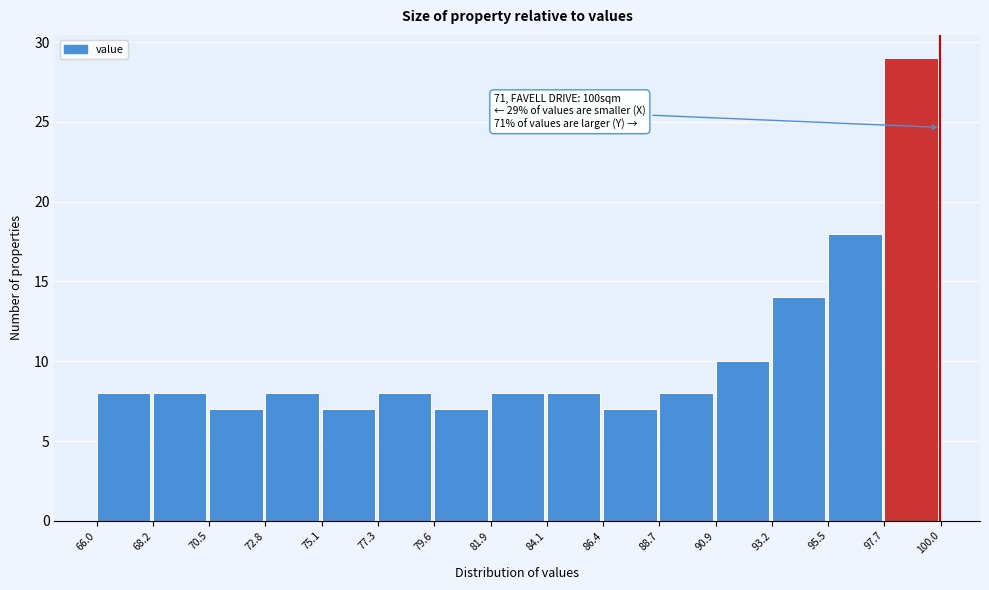

Over which range of the x-axis is the bar tallest?

97.7 to 100.0